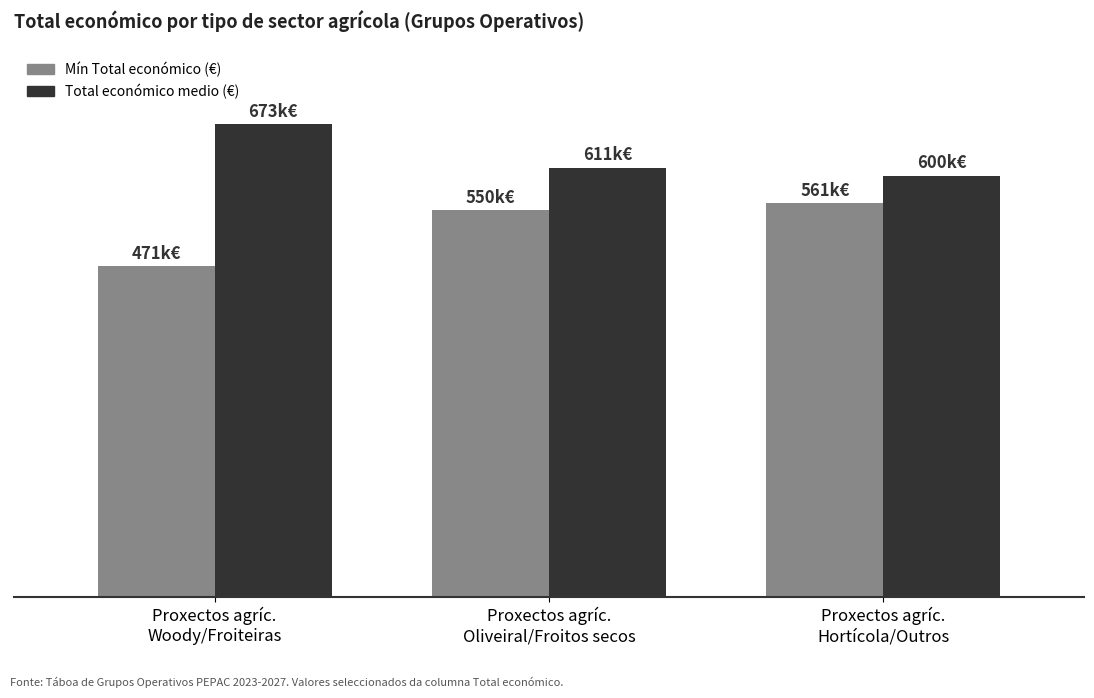

Where is Total económico medio (€) nearest to the value 636173?

Proxectos agríc.
Oliveiral/Froitos secos